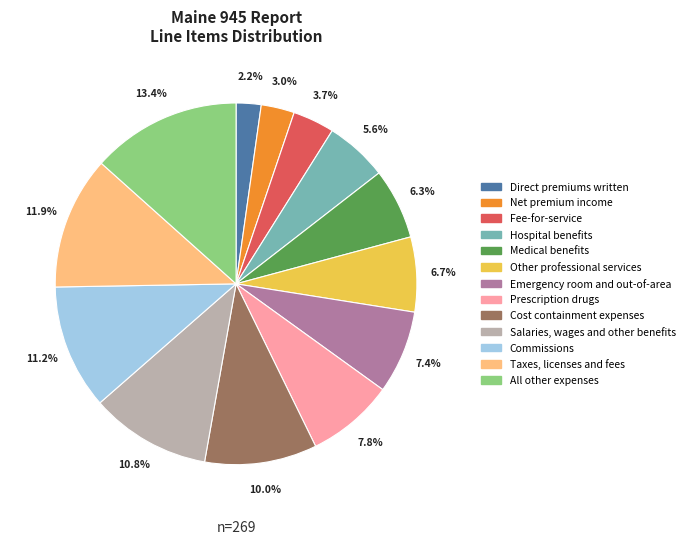

What is the total percentage of Other professional services and Medical benefits?

13.0%